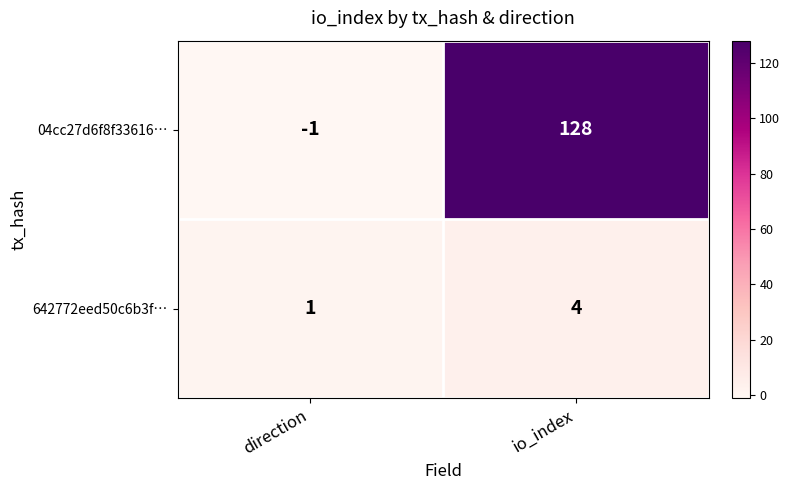

Between direction and io_index, which series saw the biggest shift?

04cc27d6f8f33616…